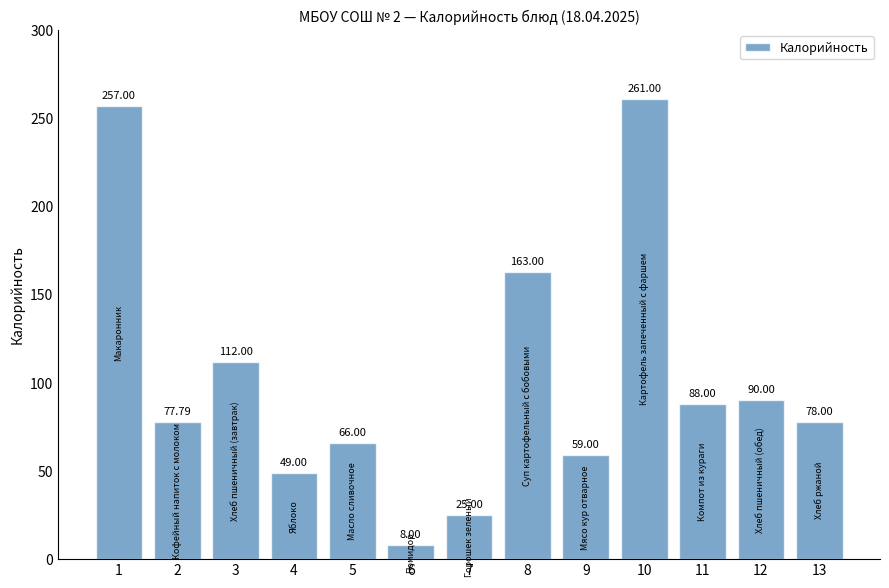

What is the maximum value shown in the chart?

261.0